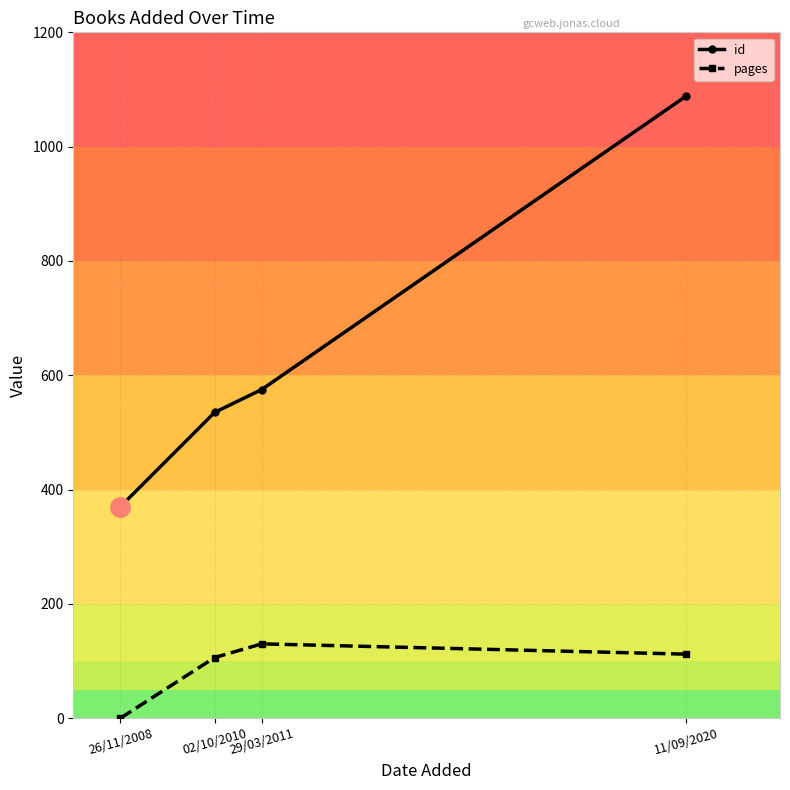

True or false: pages and id cross at least once.

False